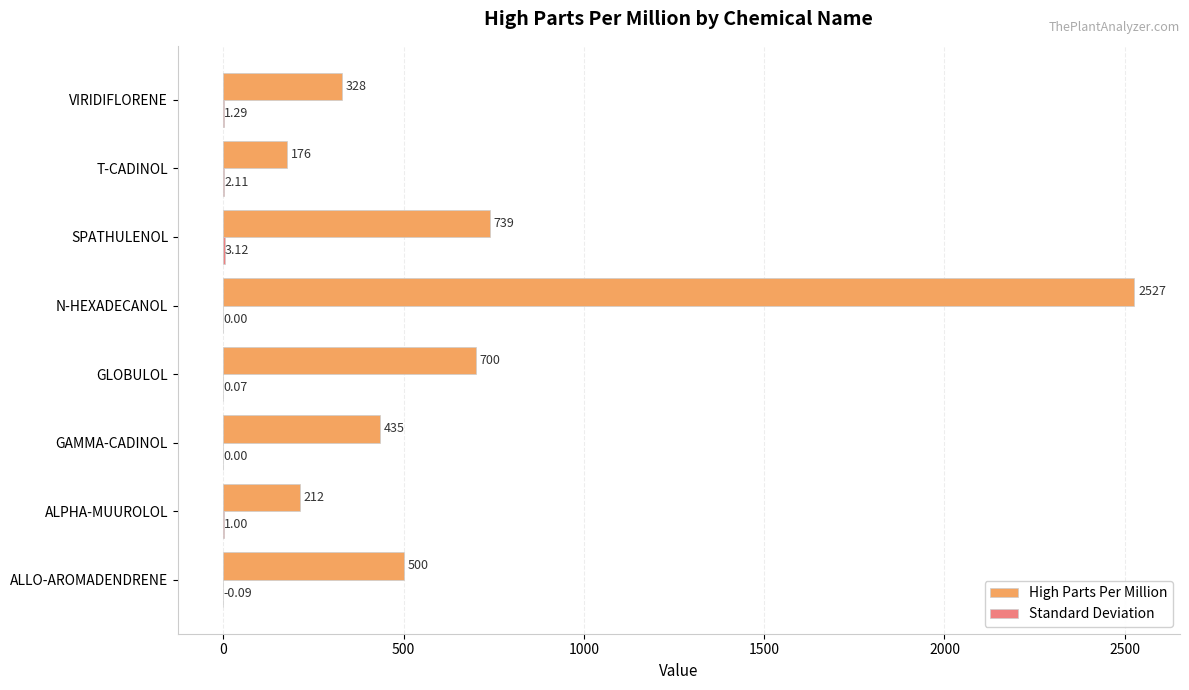

Which series has the largest total across all categories?

High Parts Per Million